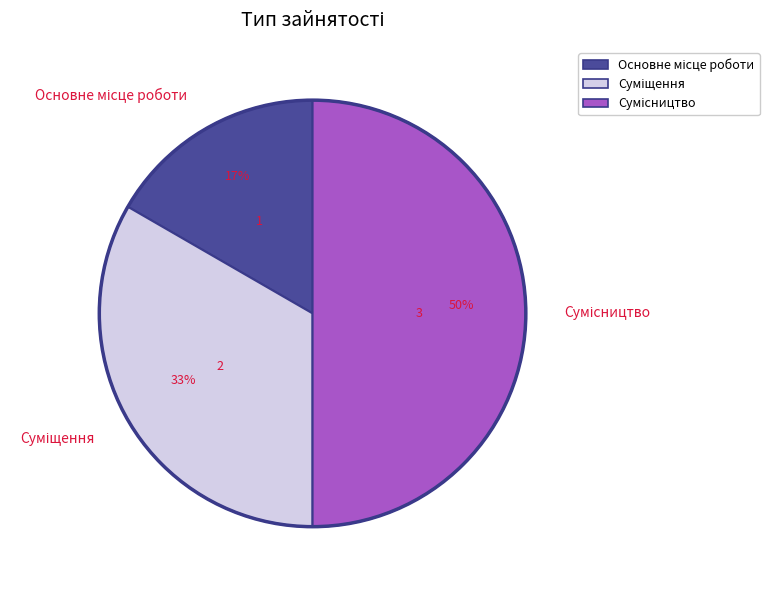

To the nearest percent, what is the difference between the largest and smallest slice percentages?

33%